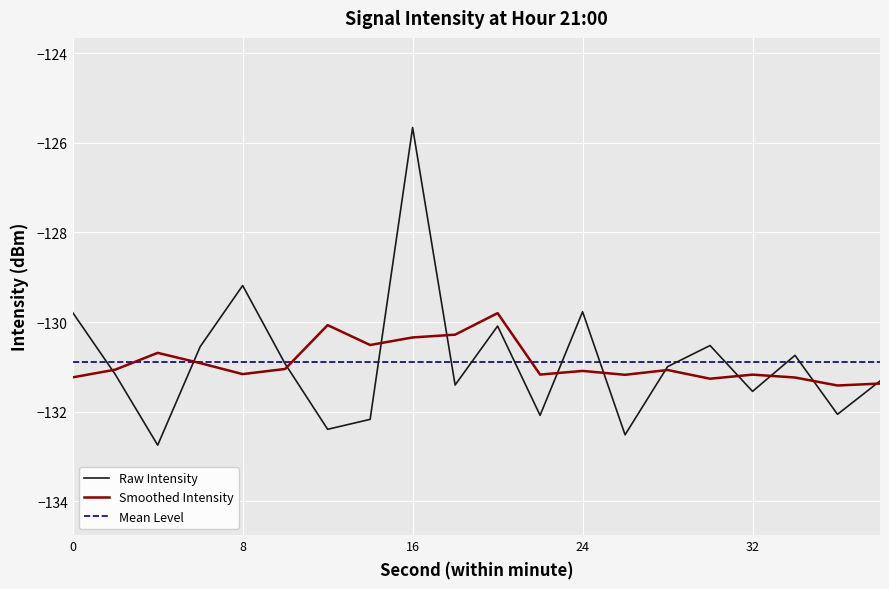

What are all the series names shown in the legend?

Raw Intensity, Smoothed Intensity, Mean Level